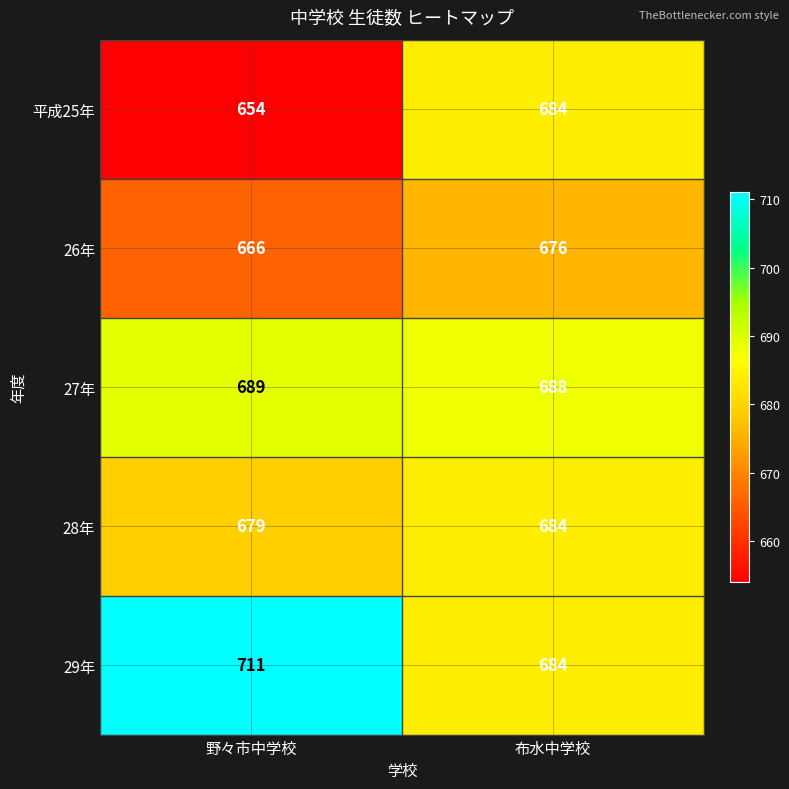

Is it true that 26年 equals 676 at 布水中学校?

True